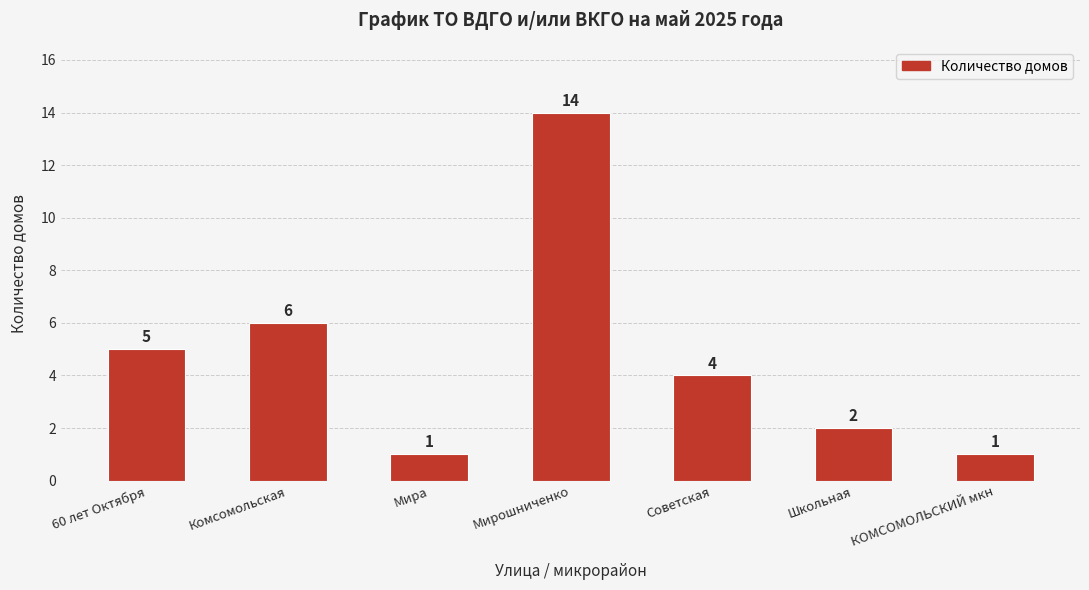

At which label is the value closest to 7?

Комсомольская